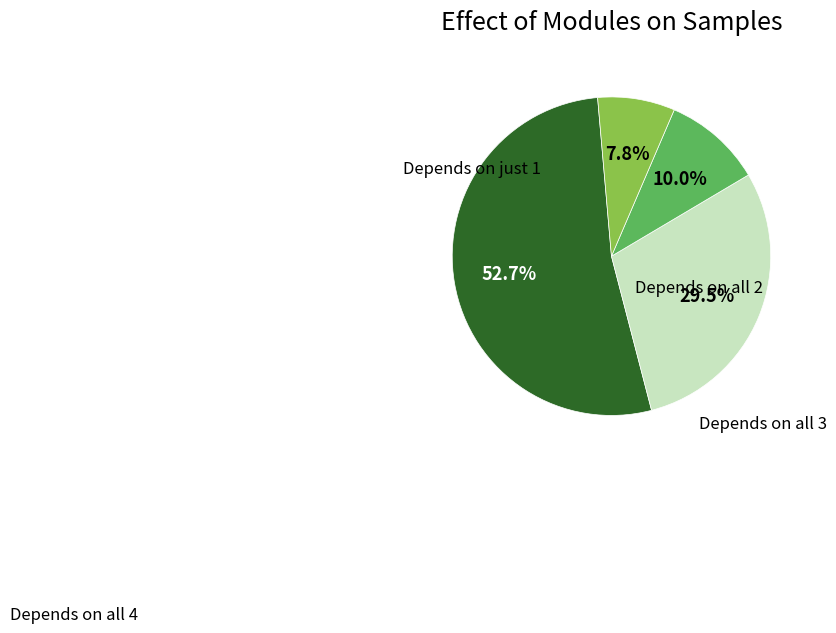

Is there a majority slice in this chart?

Yes